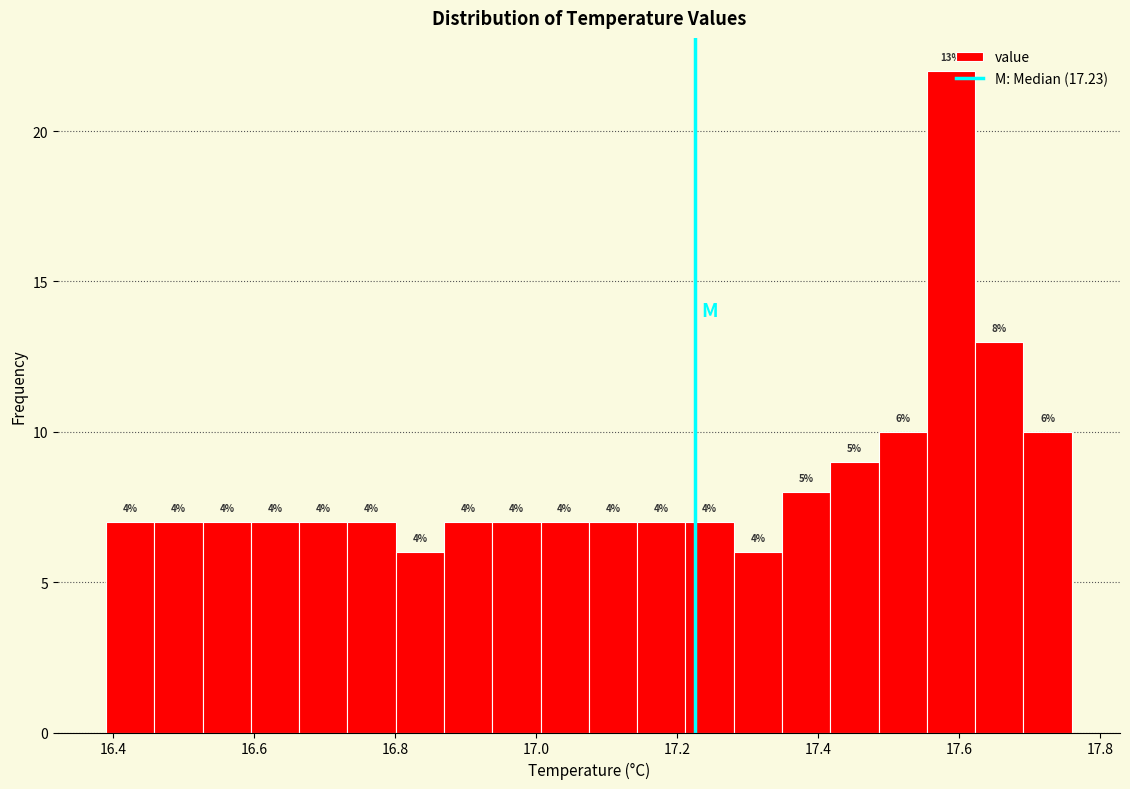

Around what value on the x-axis is the tallest bar? Give the approximate position of its centre, as read against the axis.

17.58